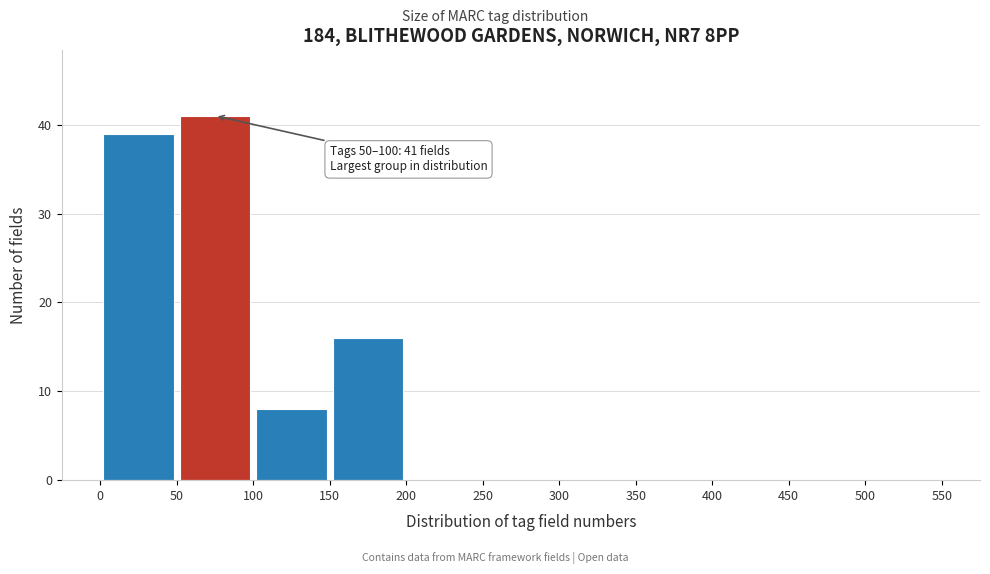

Which range on the x-axis has the tallest bar?

50 to 100